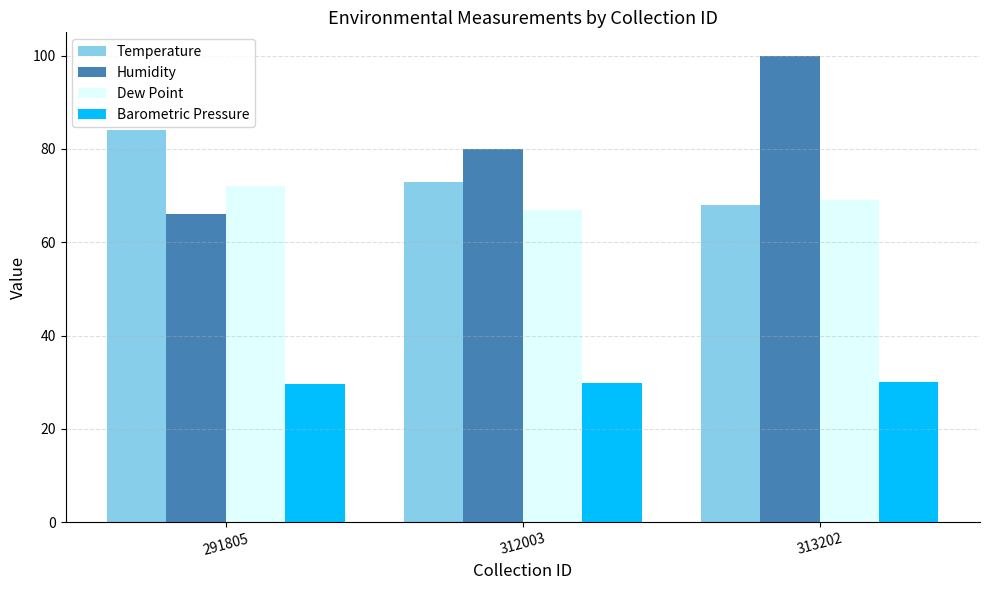

Between 291805 and 312003, which series saw the biggest shift?

Humidity